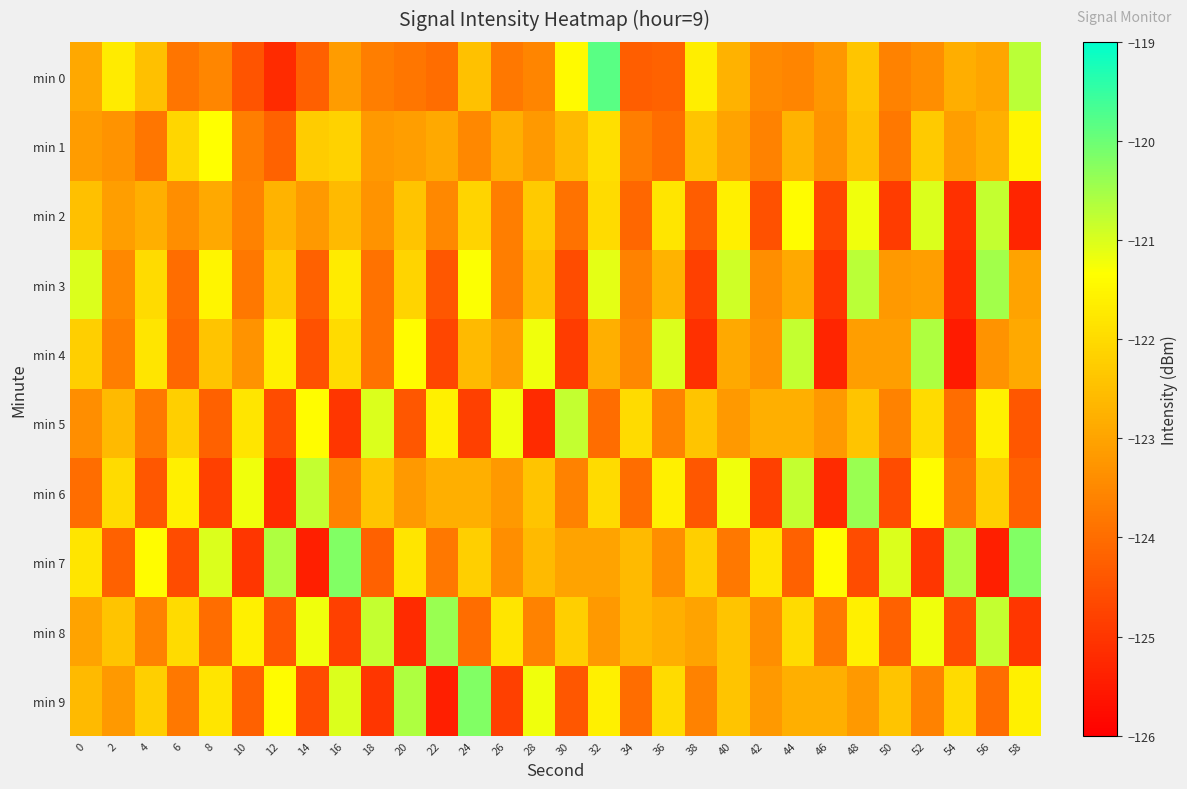

Between 18 and 12, which is larger?

18